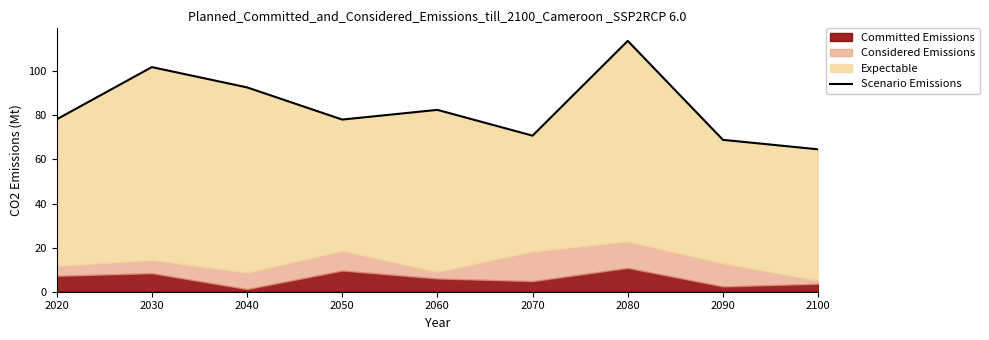

True or false: the data shows 78.1 at 2050.

True